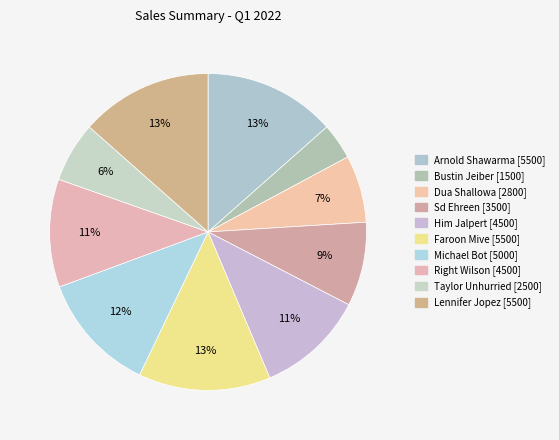

Combined, do Him Jalpert and Arnold Shawarma account for over 50%?

No